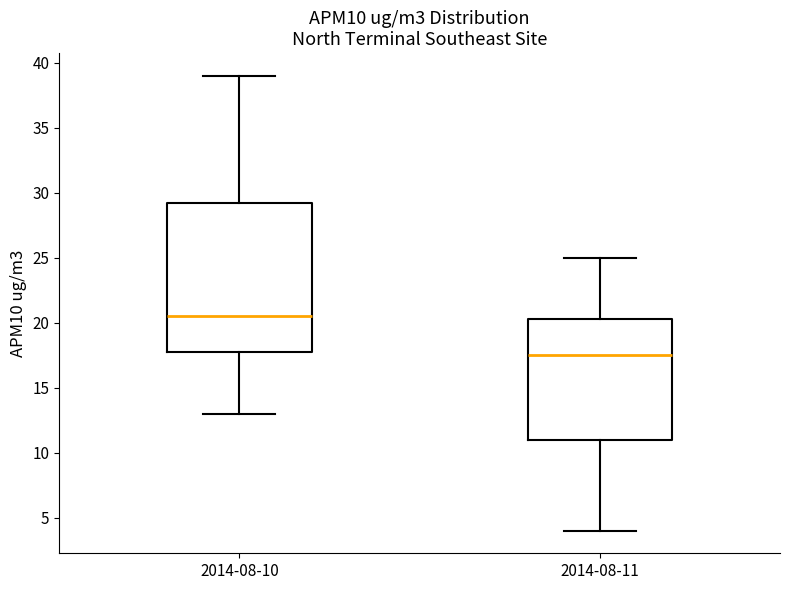

Reading left to right, read every box against the y-axis: the position of its median line, the range the box covers, and the ends of its whiskers. The values are not printed on the chart, so give them approximately, as read against the axis.

2014-08-10: median 20.5, box 18.0 to 29.5, whiskers 13.0 to 39.0
2014-08-11: median 17.5, box 11.0 to 20.5, whiskers 4.0 to 25.0